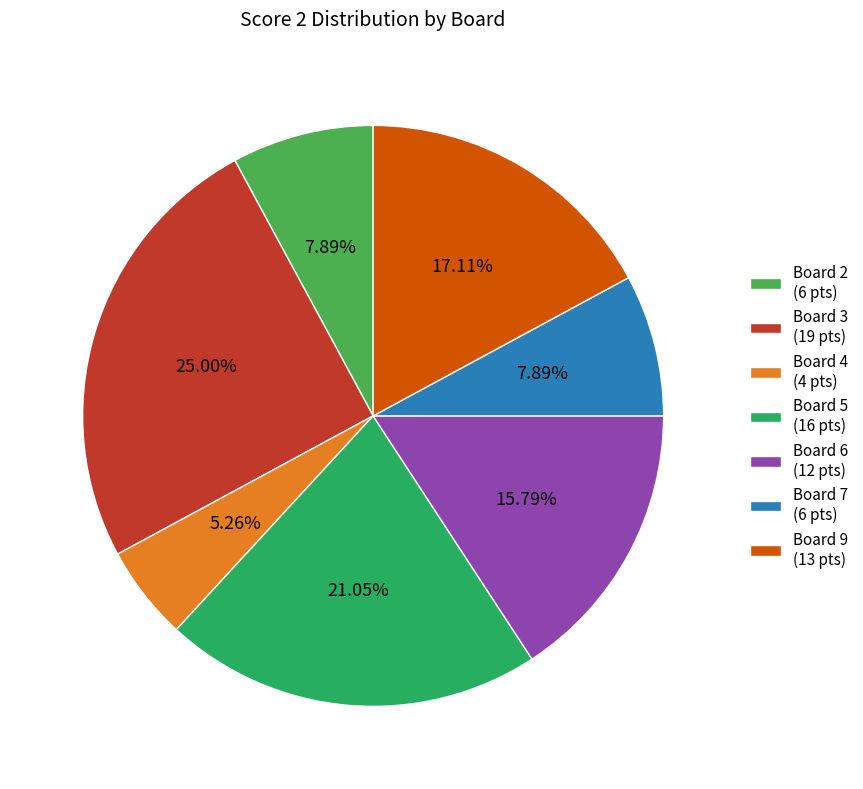

Does Board 5 (16 pts) account for over 50% of the chart?

No